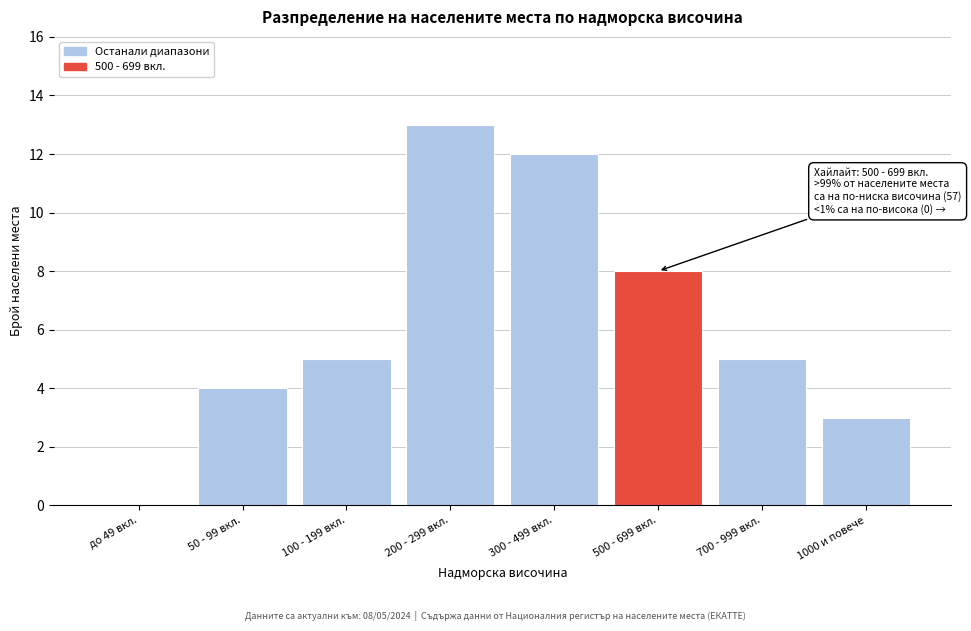

Reading right to left, list all the values displayed in this chart.

1000 и повече=3	700 - 999 вкл.=5	500 - 699 вкл.=8	300 - 499 вкл.=12	200 - 299 вкл.=13	100 - 199 вкл.=5	50 - 99 вкл.=4	до 49 вкл.=0